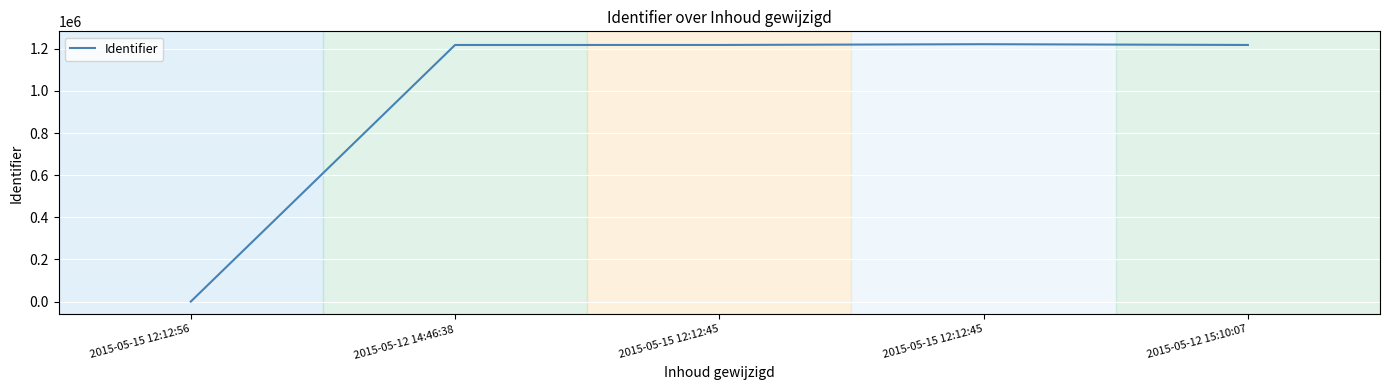

List the labels in order of value, largest first.

2015-05-15 12:12:45, 2015-05-12 15:10:07, 2015-05-15 12:12:45, 2015-05-12 14:46:38, 2015-05-15 12:12:56